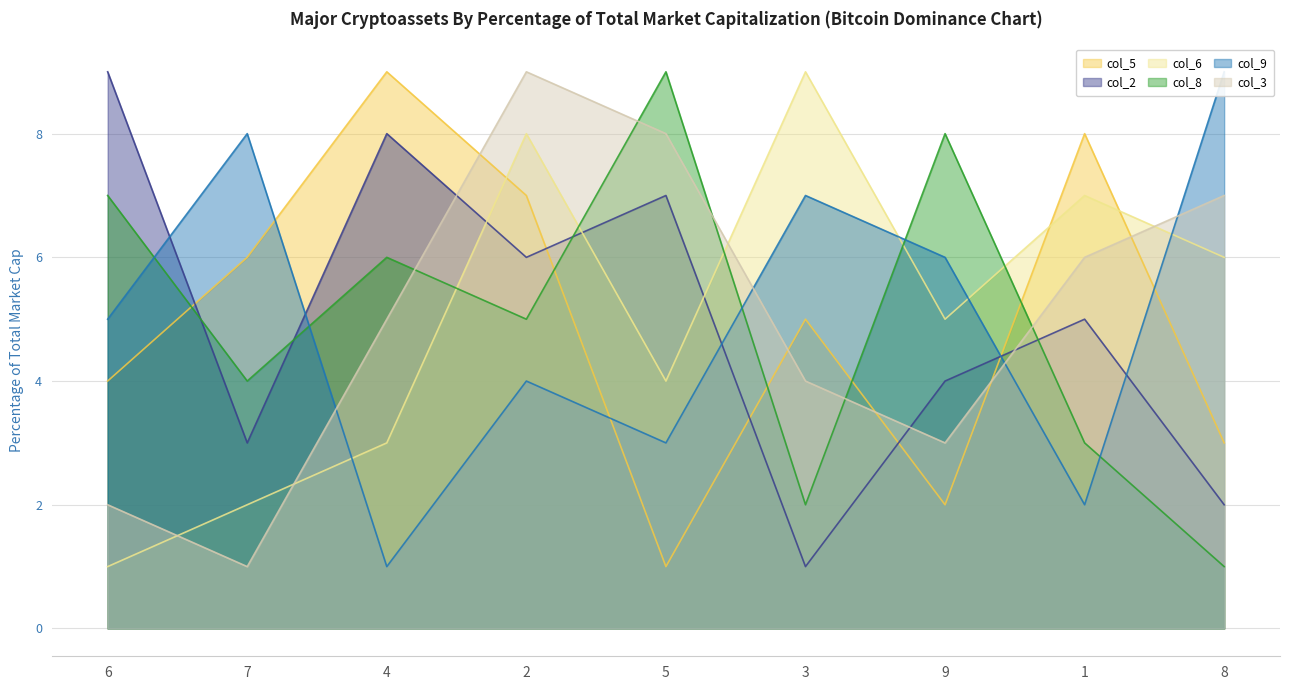

How many lines are shown in the chart?

6